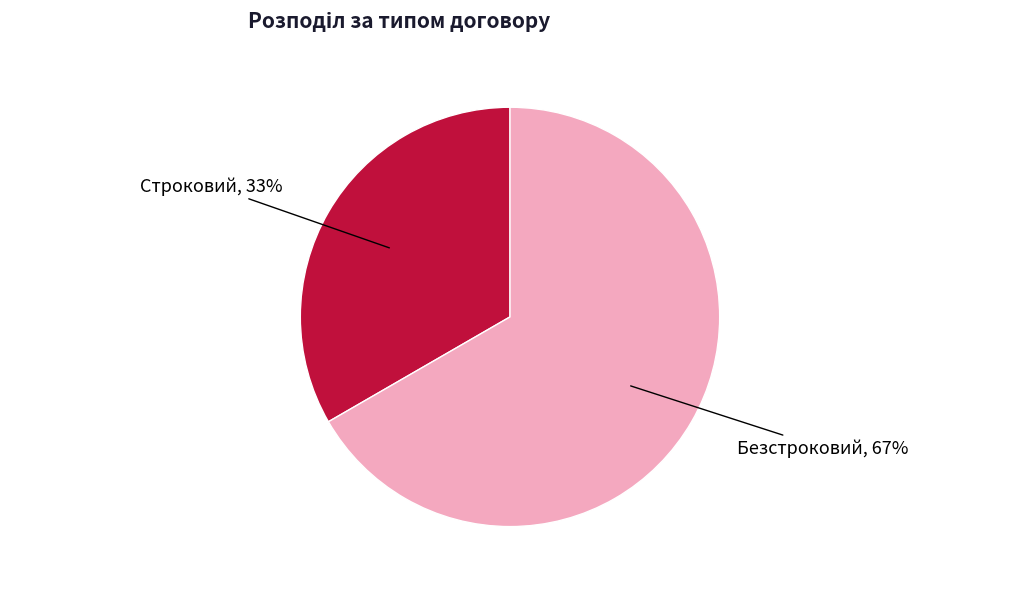

To the nearest percent, what is the average slice percentage?

50%